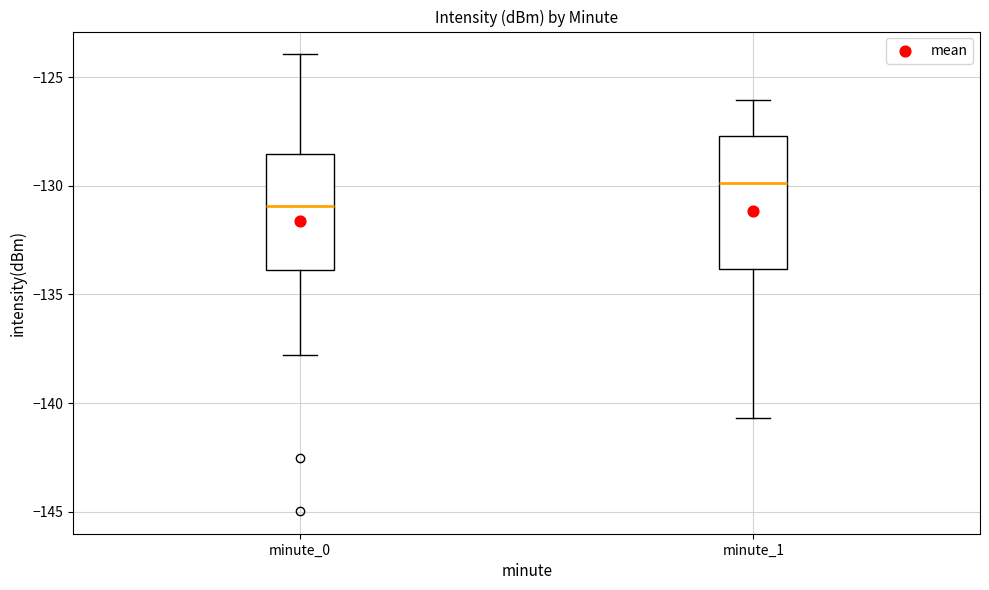

Reading left to right, read every box against the y-axis: the position of its median line, the range the box covers, and the ends of its whiskers. The values are not printed on the chart, so give them approximately, as read against the axis.

minute_0: median -131.0, box -134.0 to -128.5, whiskers -138.0 to -124.0
minute_1: median -130.0, box -134.0 to -127.5, whiskers -140.5 to -126.0